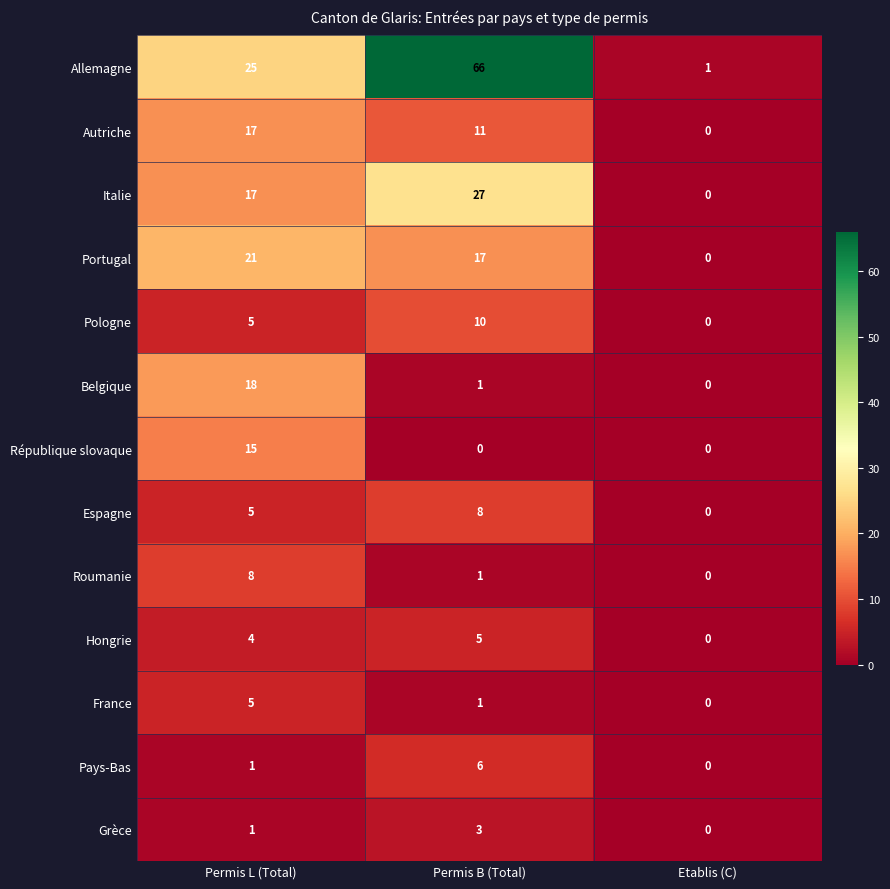

At which label is Grèce closest to 1?

Permis L (Total)